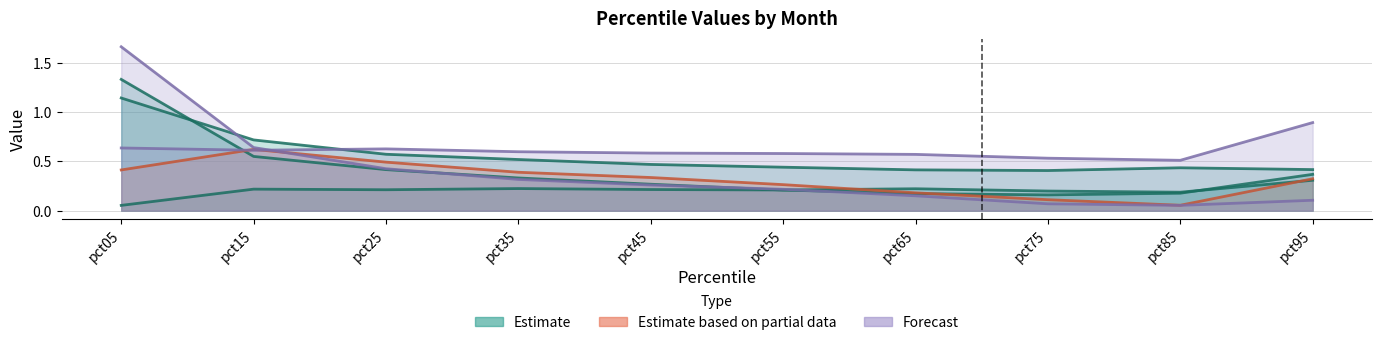

Count the number of categories in the chart.

10